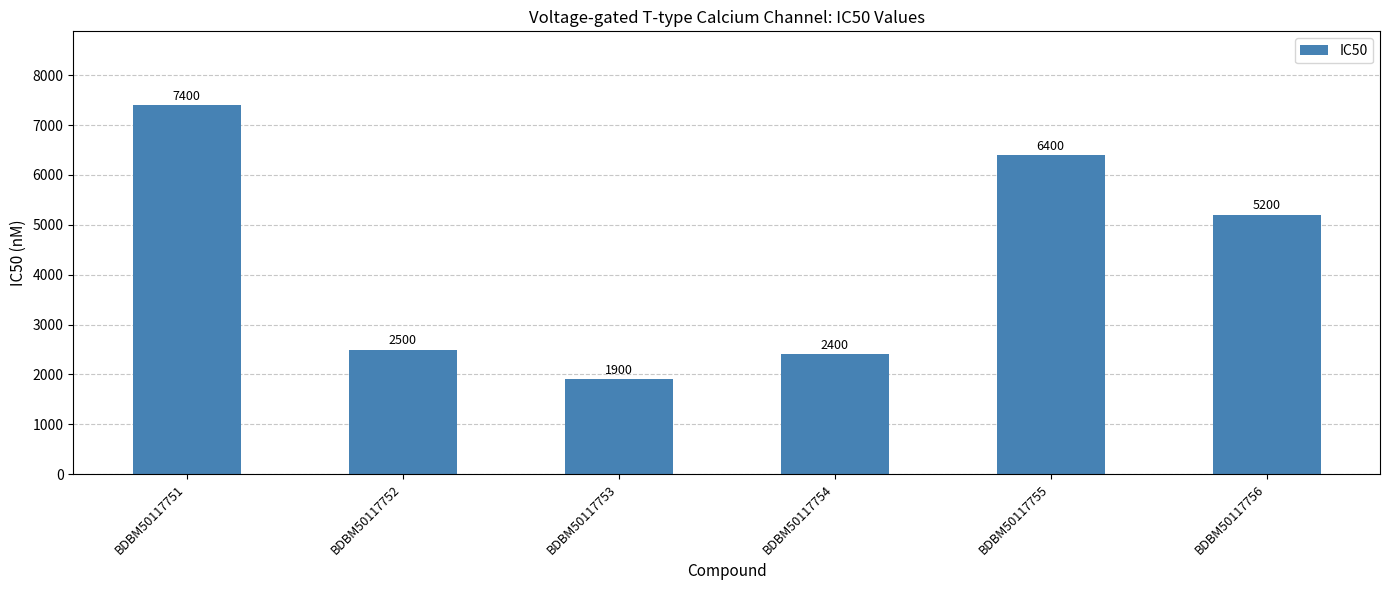

Rank the categories by value from lowest to highest.

BDBM50117753, BDBM50117754, BDBM50117752, BDBM50117756, BDBM50117755, BDBM50117751